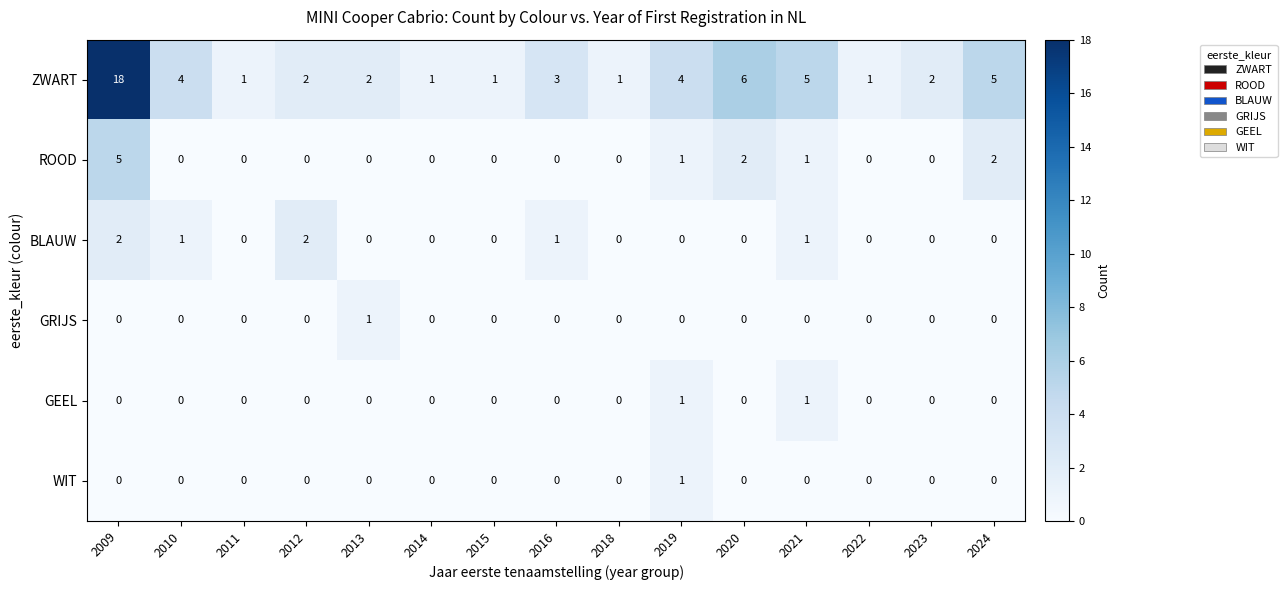

At which label does GRIJS reach its peak?

2013